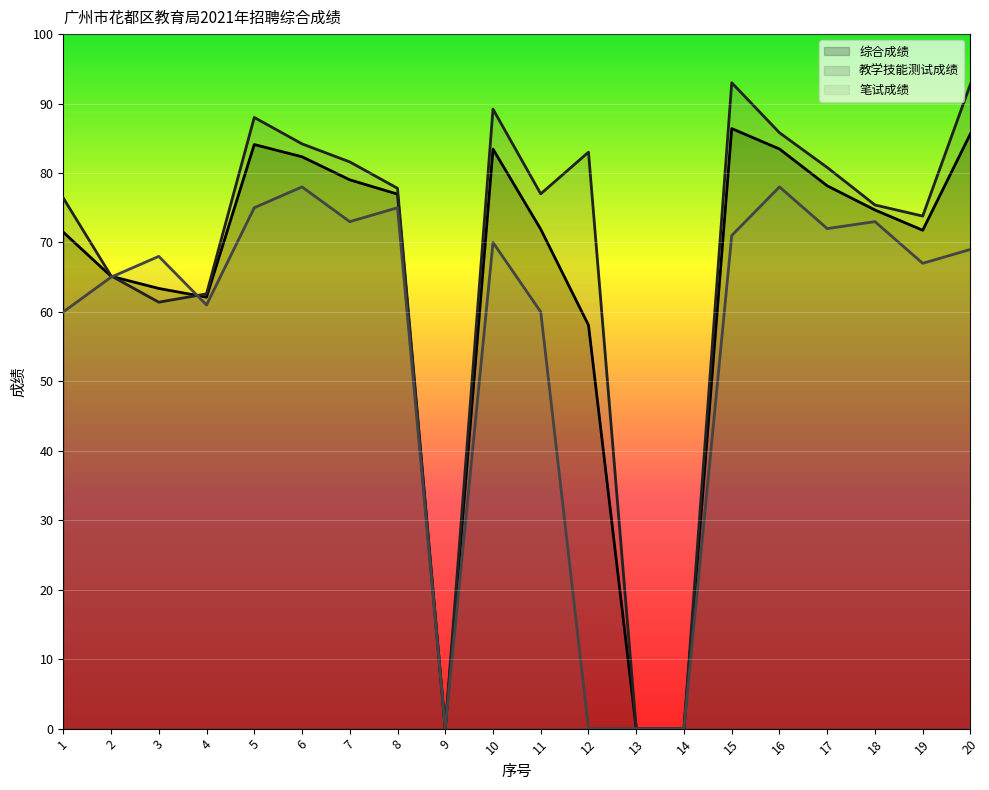

What is the difference between the second highest and minimum values in the 笔试成绩 series?

78.0